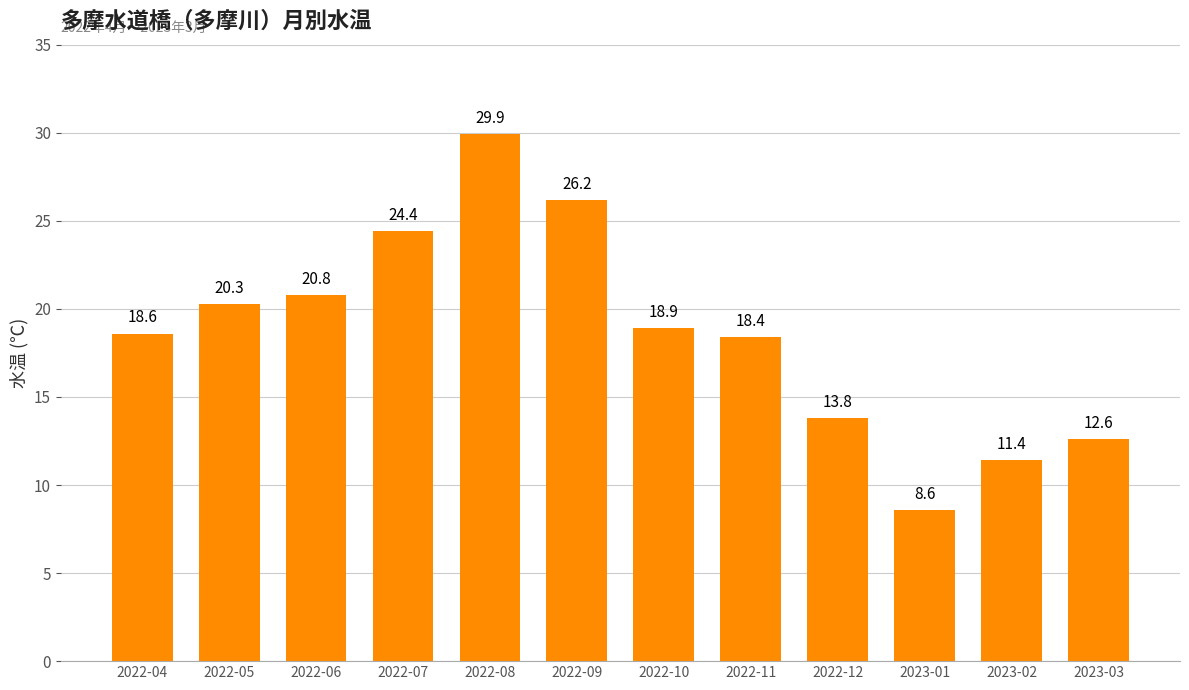

What is the label of the 5th bar from the right?

2022-11